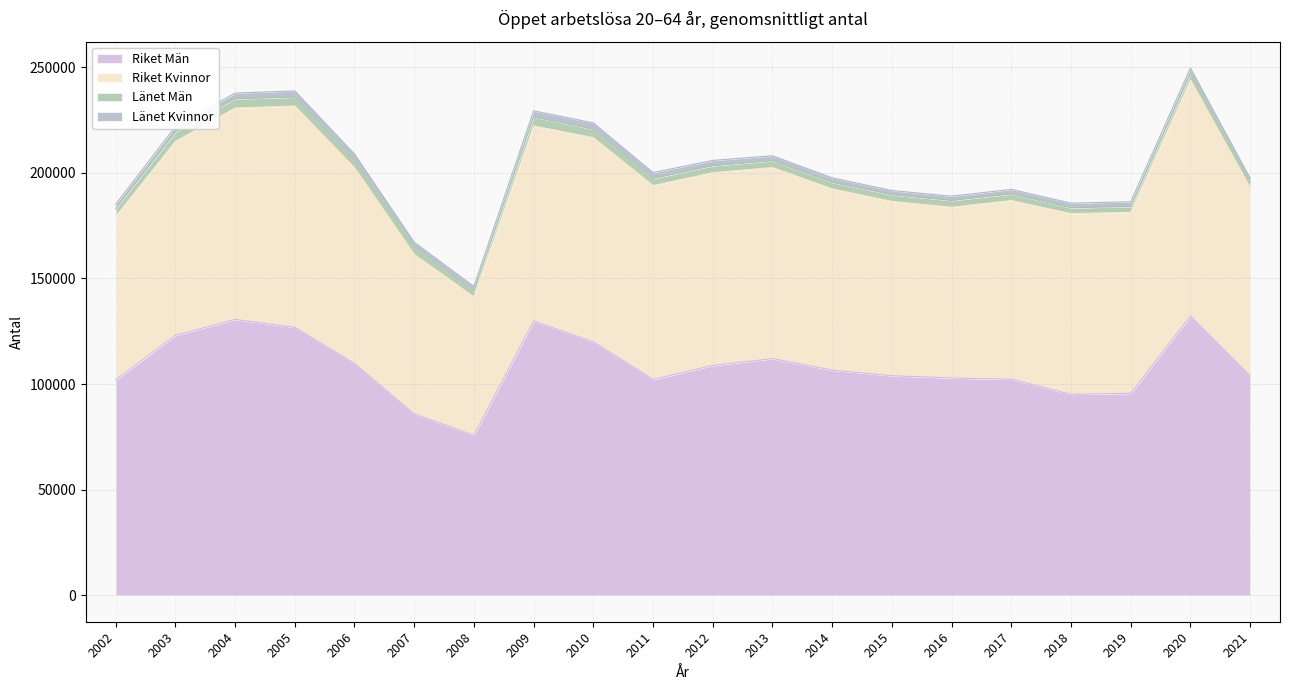

How many interior local valleys does the Länet Kvinnor series have?

2